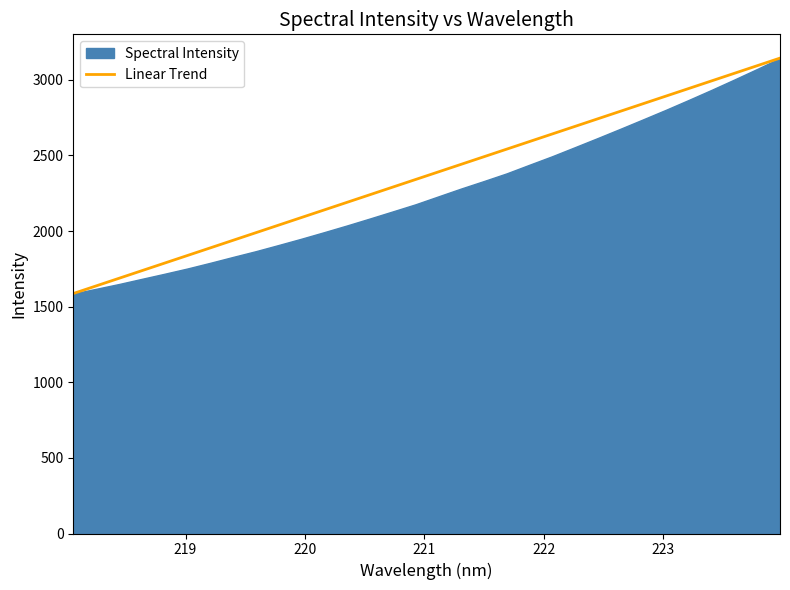

What is the maximum value shown in the chart?

3143.7